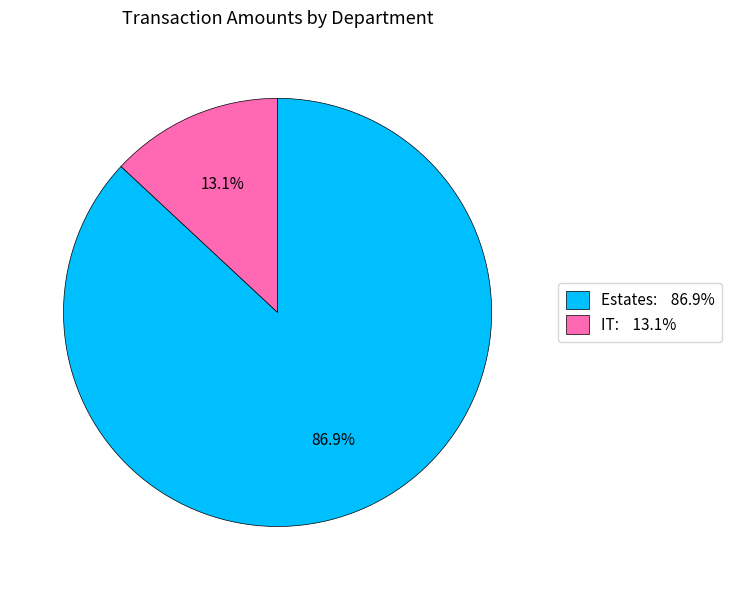

Which category has the smallest portion of the pie?

IT